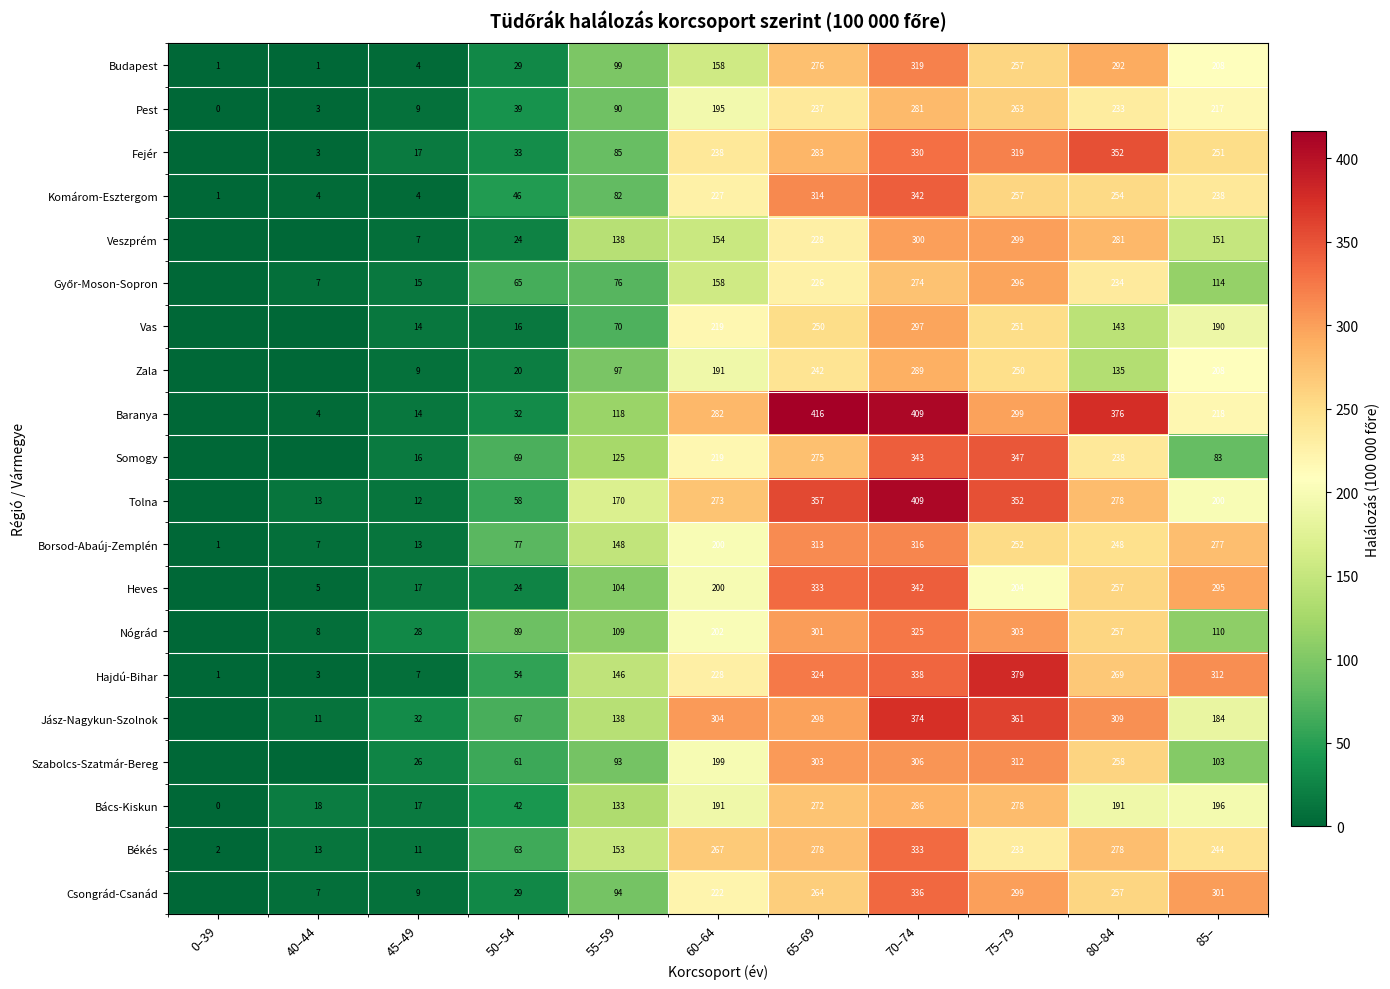

What is the total value across all series at 40–44?

104.3